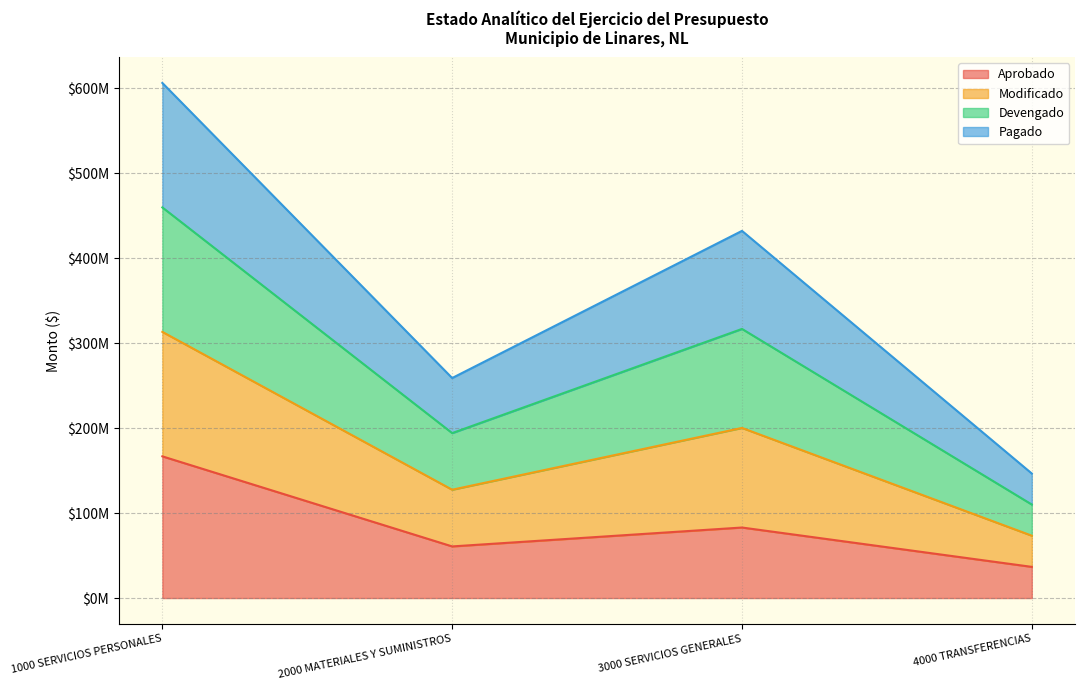

True or false: Aprobado and Modificado cross at least once.

False